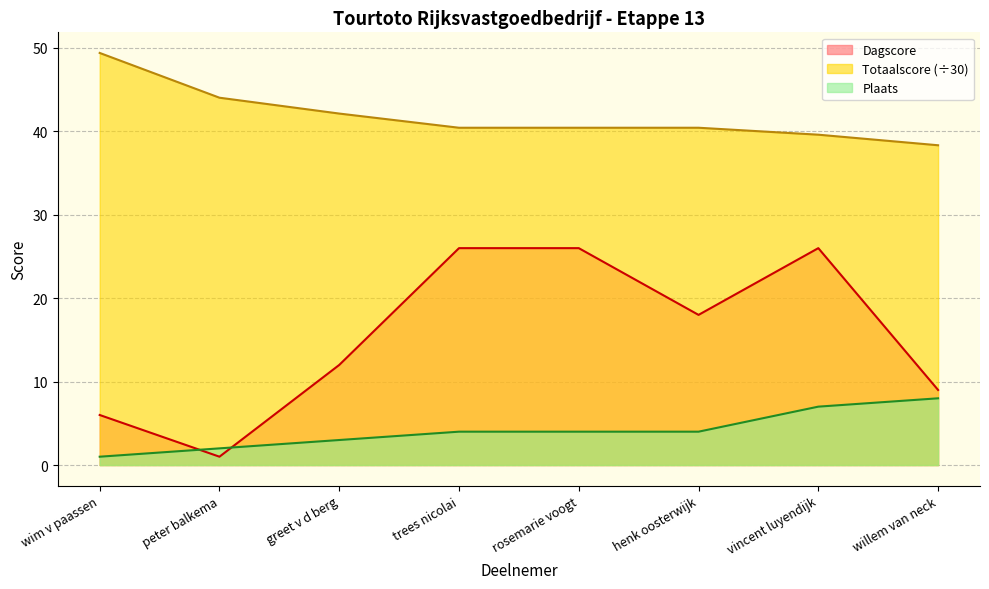

At which label does Totaalscore first exceed 40?

wim v paassen